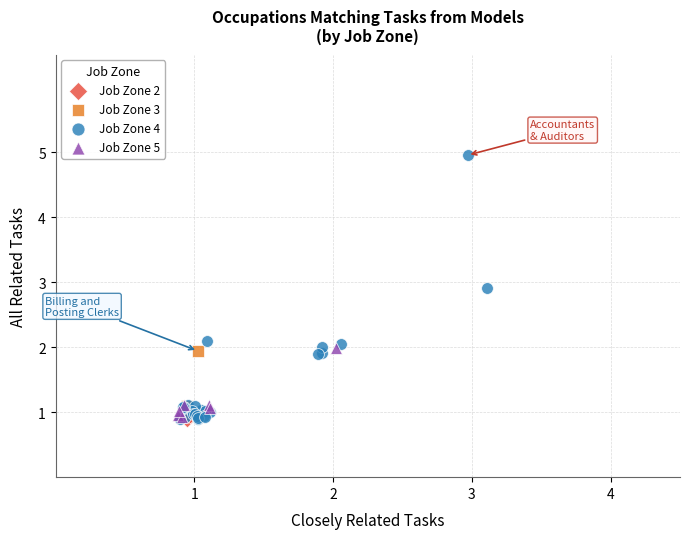

Which series reaches the maximum Y coordinate?

Job Zone 4